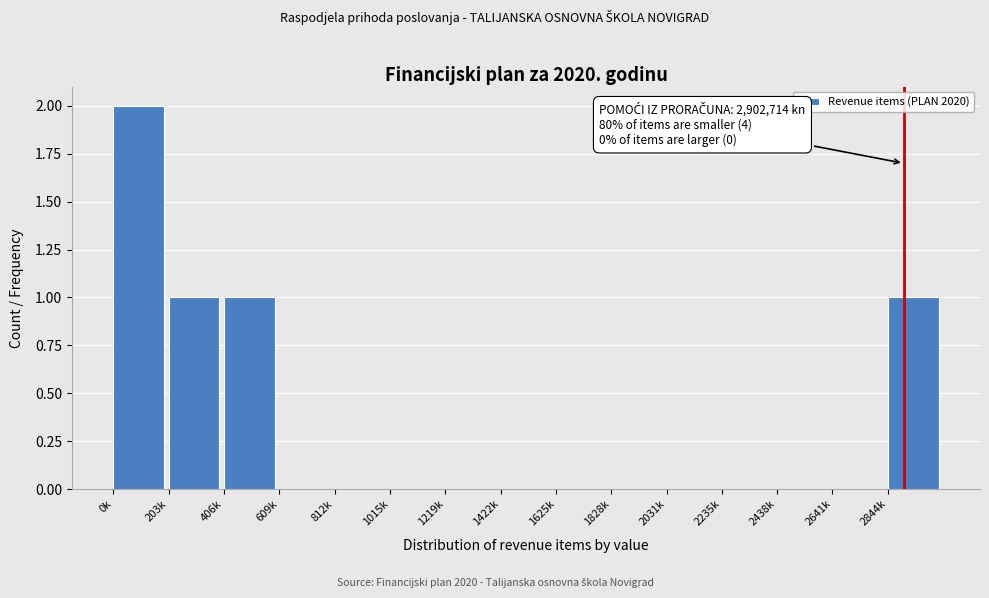

Reading left to right, what are all the values shown in this chart?

0k=2	203k=1	406k=1	609k=0	812k=0	1015k=0	1219k=0	1422k=0	1625k=0	1828k=0	2031k=0	2235k=0	2438k=0	2641k=0	2844k=1